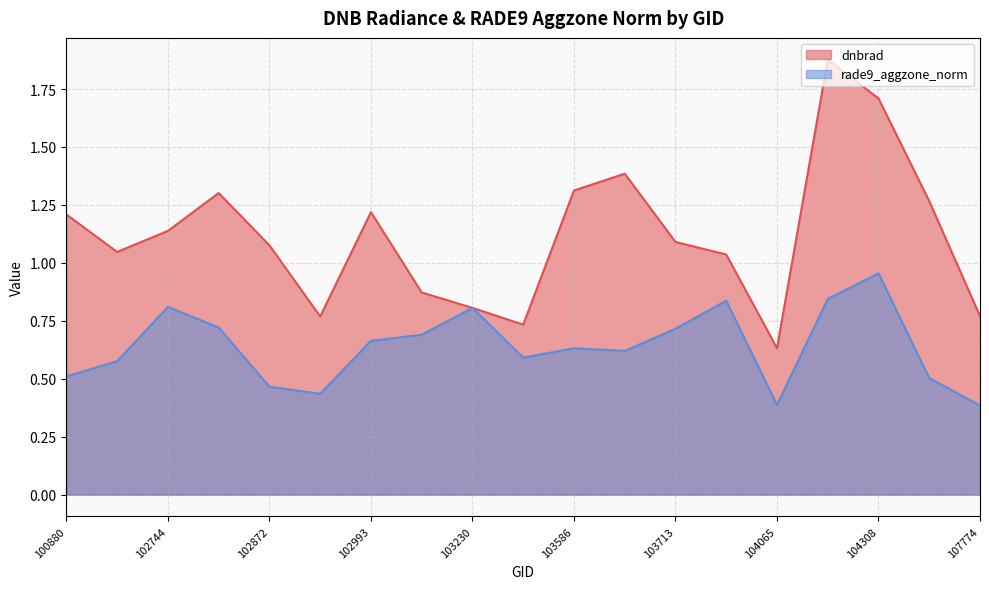

Where do rade9_aggzone_norm and dnbrad first cross each other?

103112 and 103230